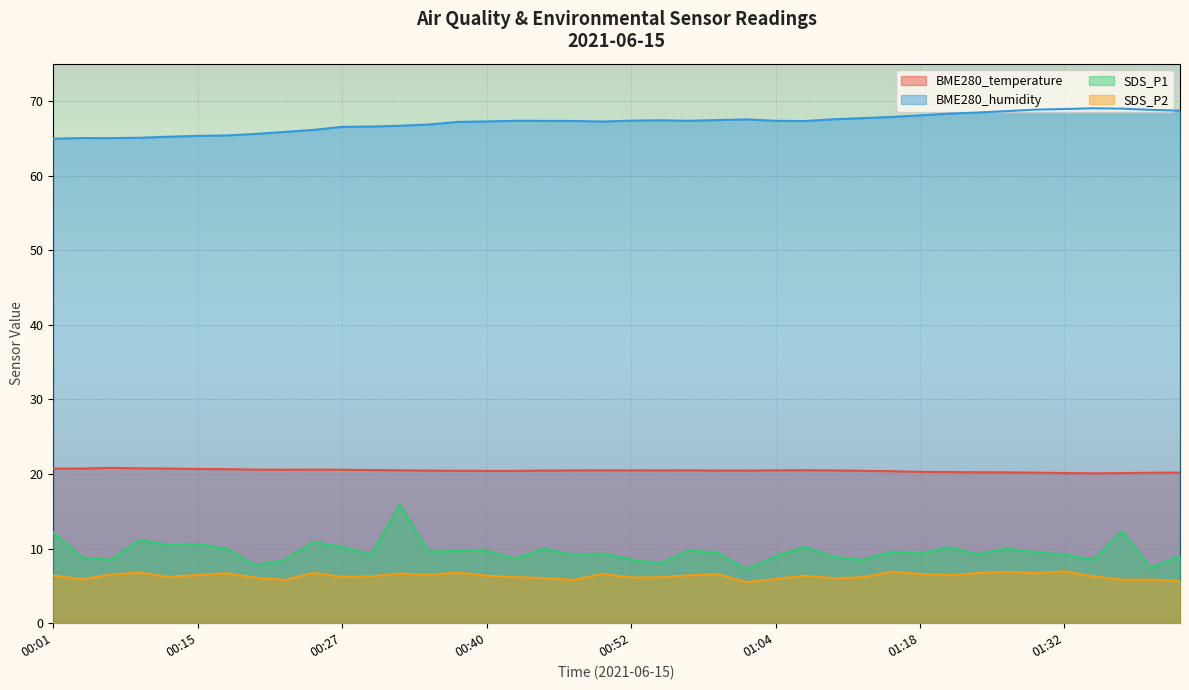

Reading left to right, extract all data points from this chart.

BME280_temperature: 00:01=20.7	00:04=20.7	00:08=20.8	00:10=20.8	00:13=20.7	00:15=20.7	00:18=20.6	00:20=20.6	00:23=20.6	00:25=20.6	00:27=20.6	00:30=20.5	00:32=20.5	00:35=20.5	00:37=20.4	00:40=20.4	00:42=20.4	00:45=20.5	00:47=20.5	00:50=20.5	00:52=20.5	00:54=20.5	00:57=20.5	00:59=20.5	01:02=20.5	01:04=20.5	01:07=20.5	01:10=20.5	01:13=20.4	01:16=20.4	01:18=20.3	01:21=20.3	01:23=20.2	01:26=20.2	01:29=20.2	01:32=20.1	01:34=20.1	01:37=20.1	01:40=20.2	01:42=20.2
BME280_humidity: 00:01=64.9	00:04=65.0	00:08=65.0	00:10=65.1	00:13=65.2	00:15=65.3	00:18=65.4	00:20=65.6	00:23=65.8	00:25=66.1	00:27=66.5	00:30=66.6	00:32=66.7	00:35=66.8	00:37=67.2	00:40=67.3	00:42=67.3	00:45=67.3	00:47=67.3	00:50=67.2	00:52=67.4	00:54=67.4	00:57=67.3	00:59=67.4	01:02=67.5	01:04=67.3	01:07=67.3	01:10=67.5	01:13=67.7	01:16=67.9	01:18=68.1	01:21=68.3	01:23=68.5	01:26=68.6	01:29=68.8	01:32=68.9	01:34=69.0	01:37=69.0	01:40=68.8	01:42=68.7
SDS_P1: 00:01=12.2	00:04=8.8	00:08=8.5	00:10=11.2	00:13=10.5	00:15=10.6	00:18=9.9	00:20=7.8	00:23=8.4	00:25=10.9	00:27=10.2	00:30=9.2	00:32=15.9	00:35=9.6	00:37=9.7	00:40=9.7	00:42=8.6	00:45=10.0	00:47=9.2	00:50=9.3	00:52=8.6	00:54=8.0	00:57=9.8	00:59=9.4	01:02=7.2	01:04=8.9	01:07=10.2	01:10=8.9	01:13=8.5	01:16=9.6	01:18=9.3	01:21=10.2	01:23=9.2	01:26=10.0	01:29=9.5	01:32=9.2	01:34=8.5	01:37=12.3	01:40=7.4	01:42=9.0
SDS_P2: 00:01=6.4	00:04=5.9	00:08=6.5	00:10=6.8	00:13=6.2	00:15=6.5	00:18=6.7	00:20=6.1	00:23=5.8	00:25=6.8	00:27=6.2	00:30=6.3	00:32=6.7	00:35=6.5	00:37=6.8	00:40=6.4	00:42=6.2	00:45=6.0	00:47=5.8	00:50=6.6	00:52=6.1	00:54=6.2	00:57=6.4	00:59=6.6	01:02=5.5	01:04=5.9	01:07=6.4	01:10=6.0	01:13=6.2	01:16=6.9	01:18=6.6	01:21=6.5	01:23=6.7	01:26=6.9	01:29=6.7	01:32=7.0	01:34=6.3	01:37=5.8	01:40=5.8	01:42=5.7